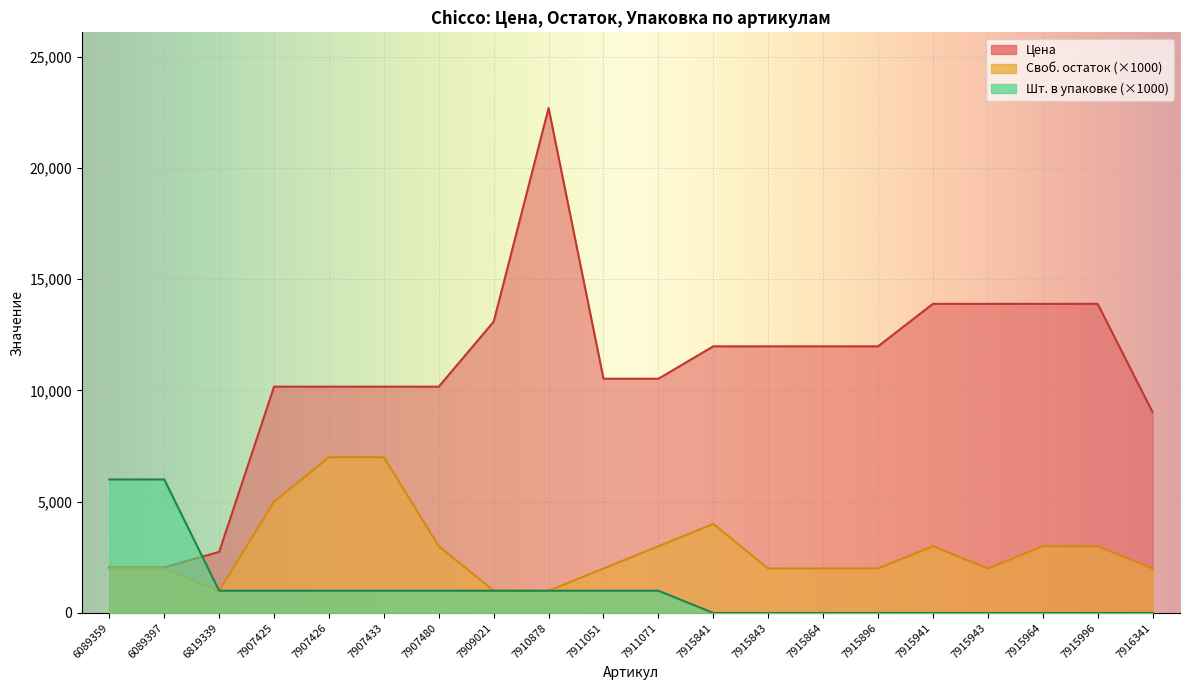

In Своб. остаток, how many points are higher than both neighbors (excluding endpoints)?

2